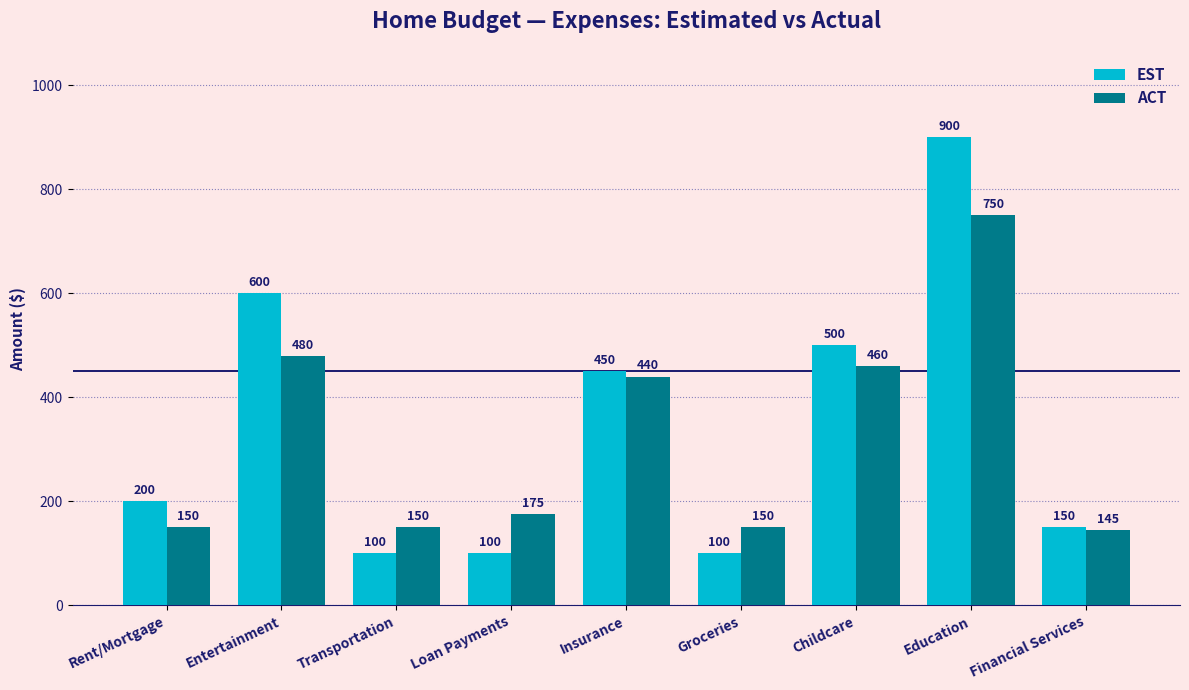

The EST series shows 450 at Insurance. True or false?

True